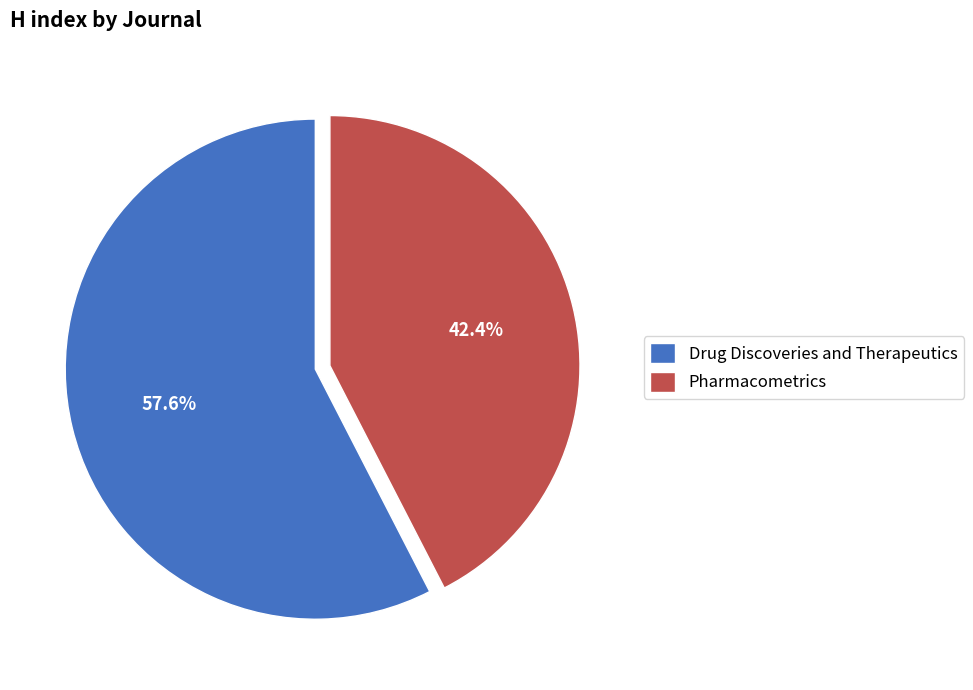

Is there a majority slice in this chart?

Yes